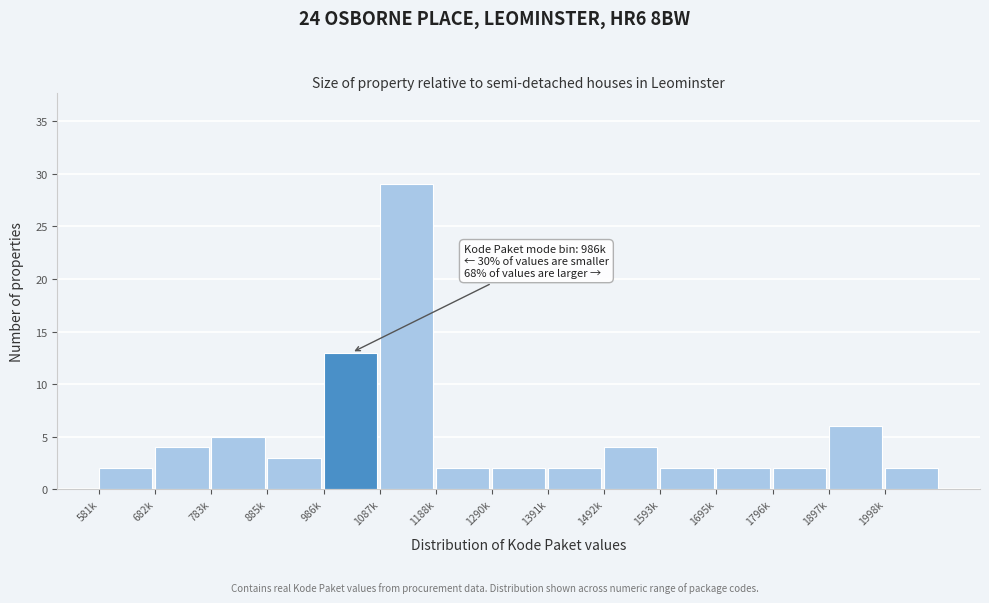

Reading left to right, extract all data points from this chart.

2	4	5	3	13	29	2	2	2	4	2	2	2	6	2